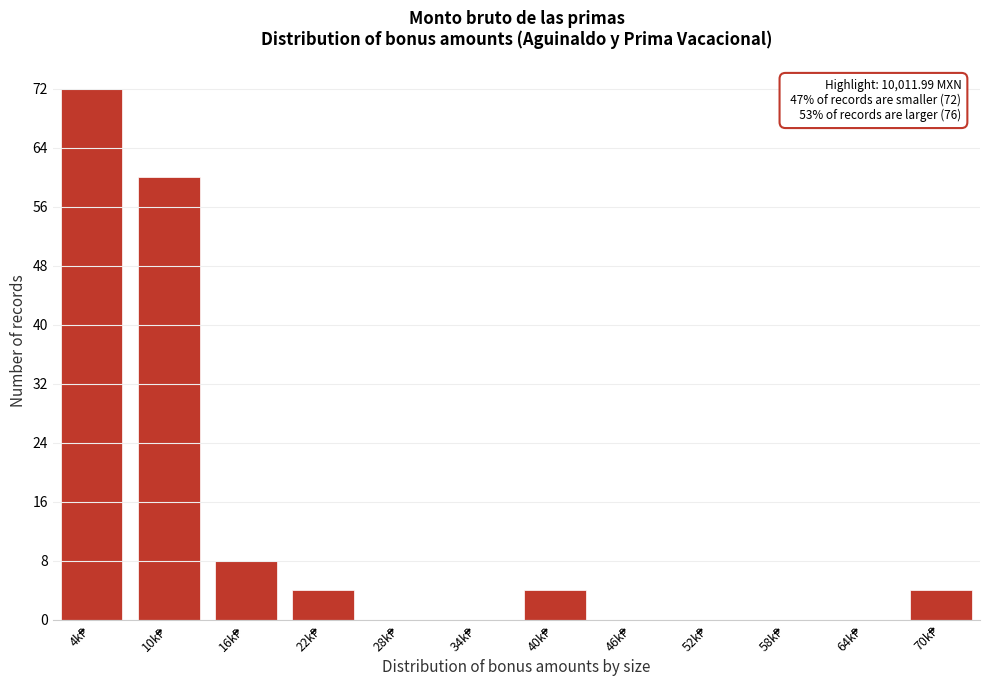

What is the maximum value shown in the chart?

72